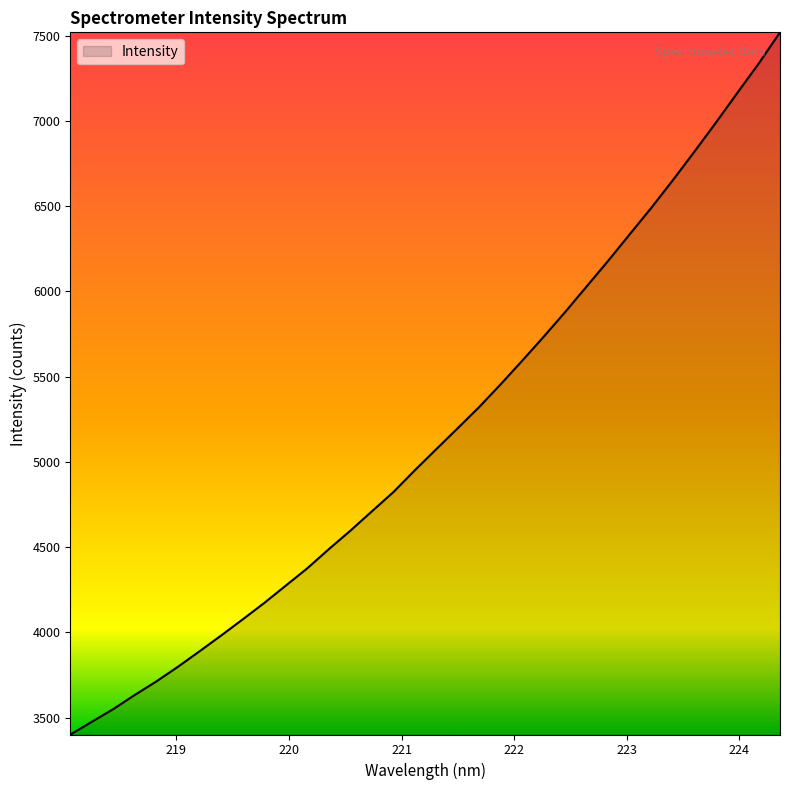

What is the minimum value shown in the chart?

3400.5